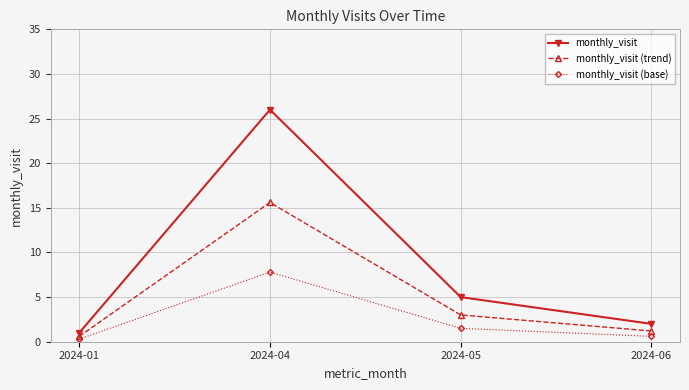

What are all the series names shown in the legend?

monthly_visit, monthly_visit (trend), monthly_visit (base)